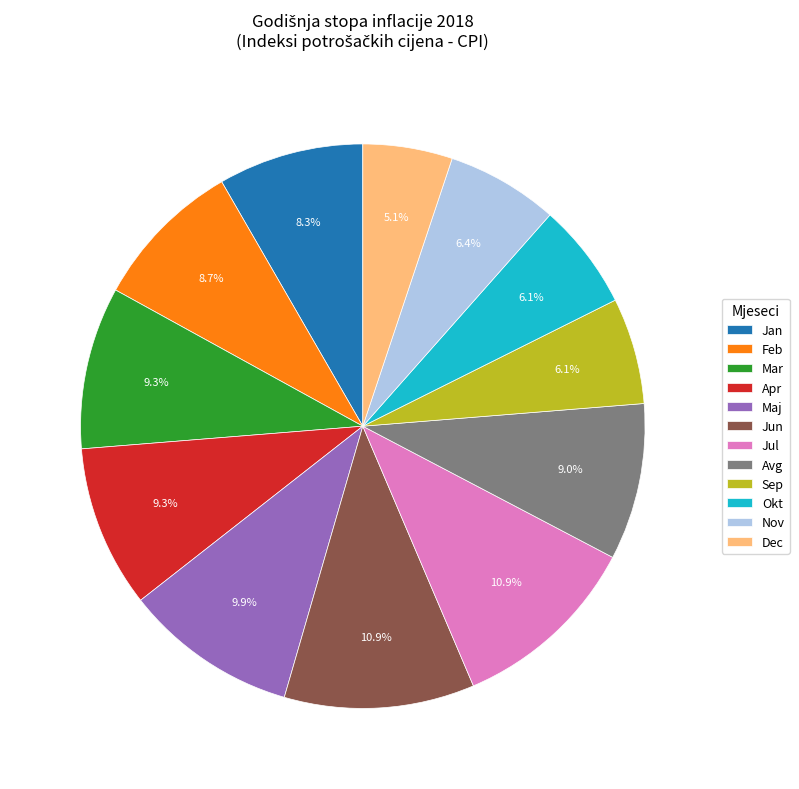

Approximately how many times larger is the value at Jul compared to Sep?

1.8